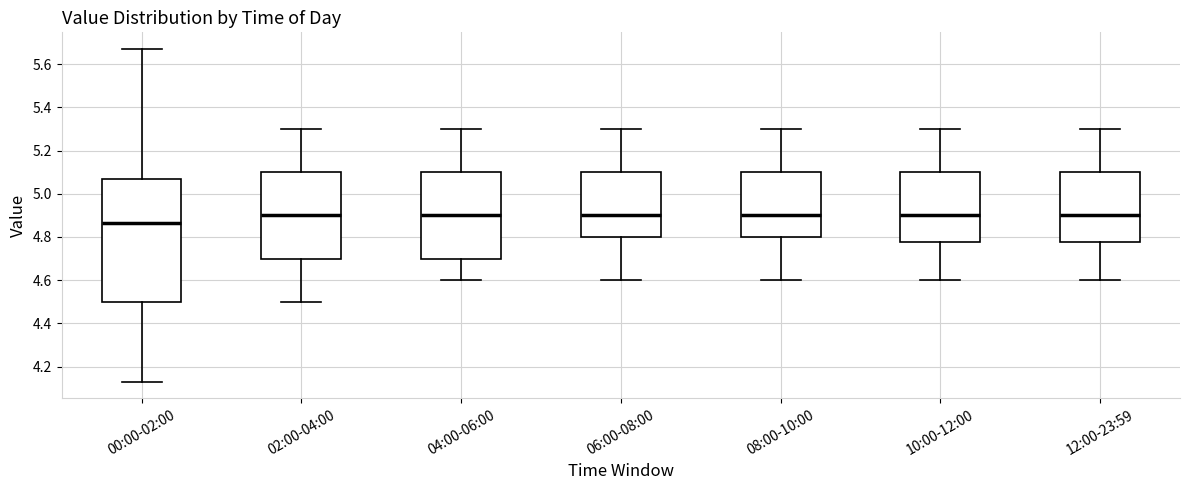

Which box is the tallest, from its lower edge to its upper edge?

00:00-02:00